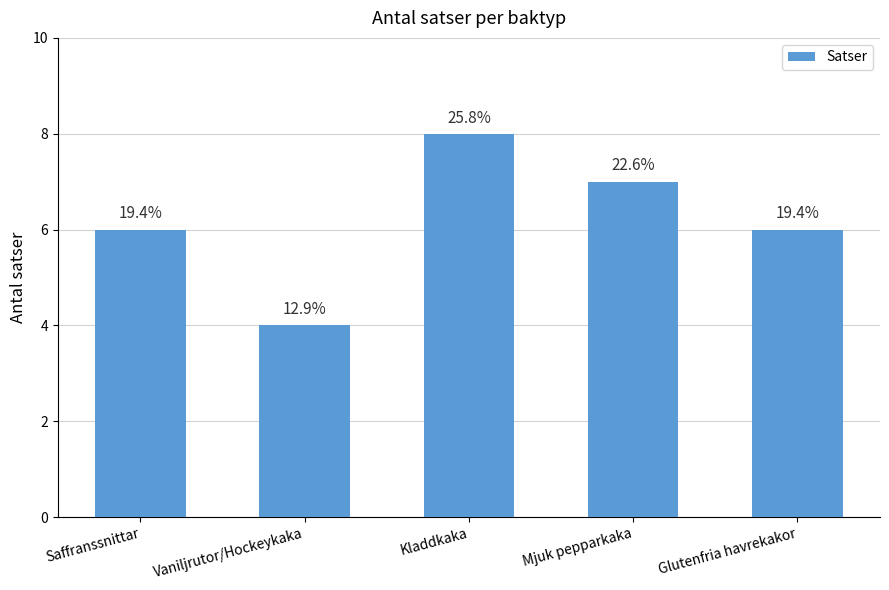

How many bars are there in total?

5